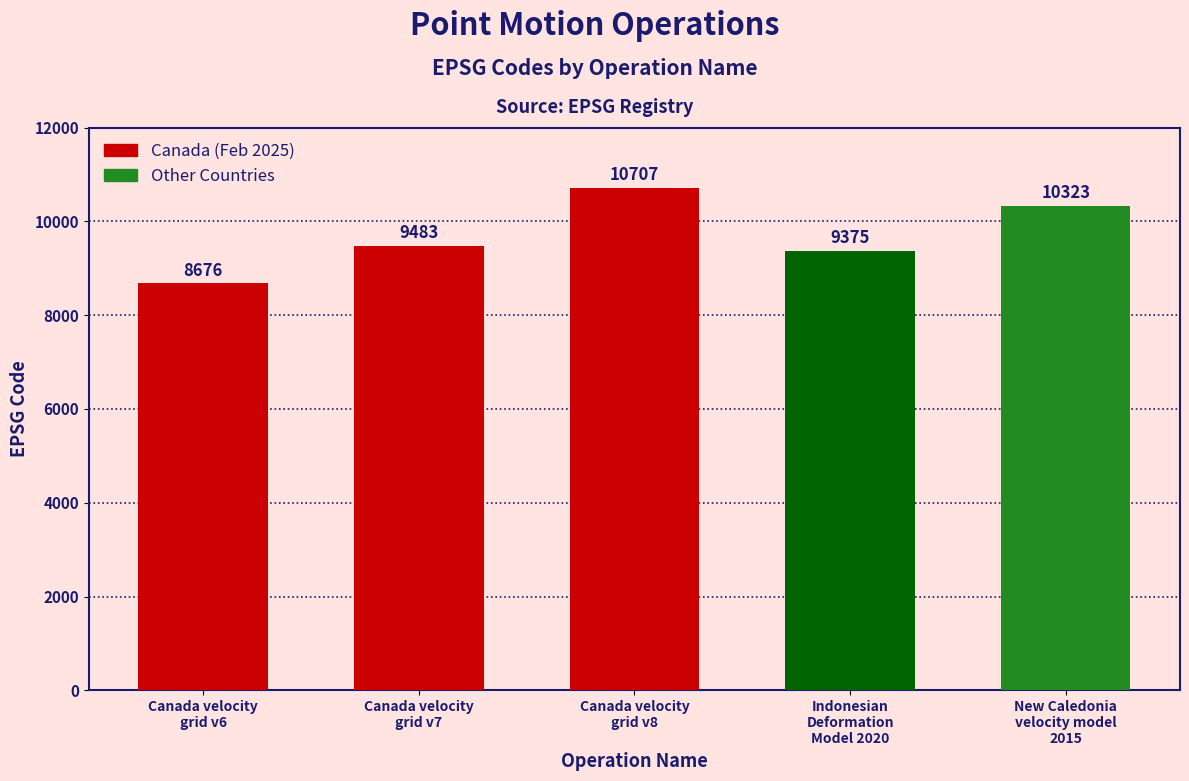

What is the value of the 4th bar from the left?

9375